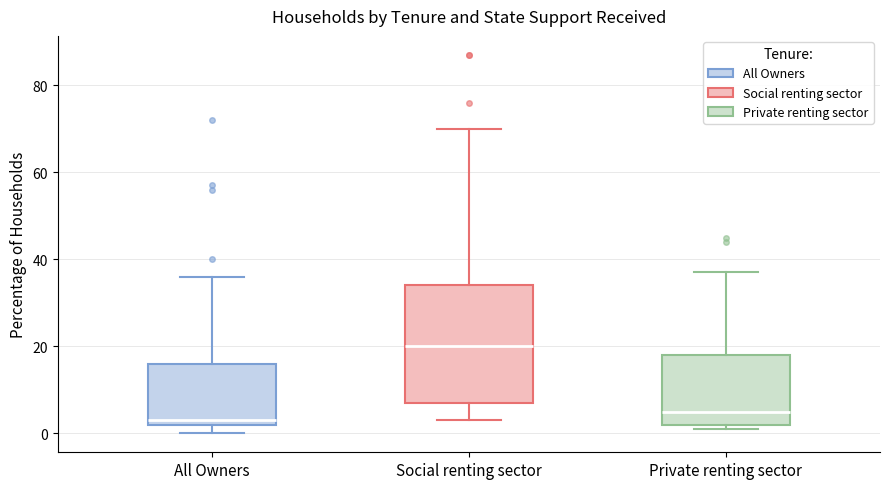

Reading left to right, read every box against the y-axis: the position of its median line, the range the box covers, and the ends of its whiskers. The values are not printed on the chart, so give them approximately, as read against the axis.

All Owners: median 4, box 2 to 16, whiskers 0 to 36
Social renting sector: median 20, box 8 to 34, whiskers 4 to 70
Private renting sector: median 6, box 2 to 18, whiskers 2 (just below the box's lower edge) to 38